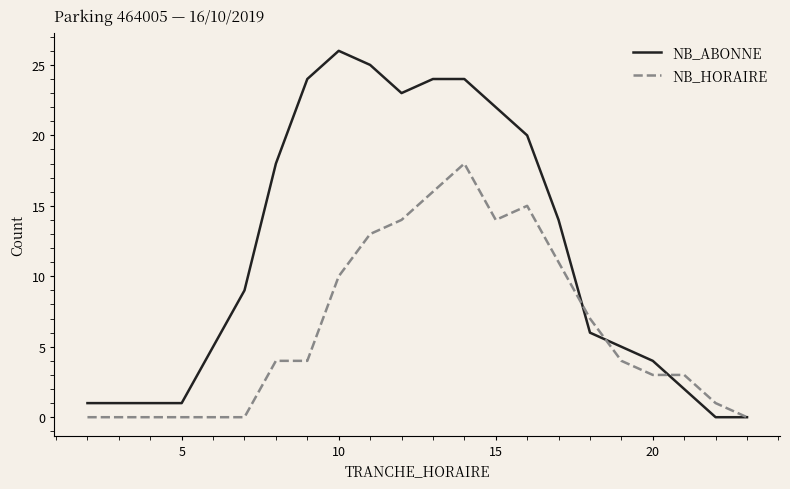

Count the number of data series in this chart.

2